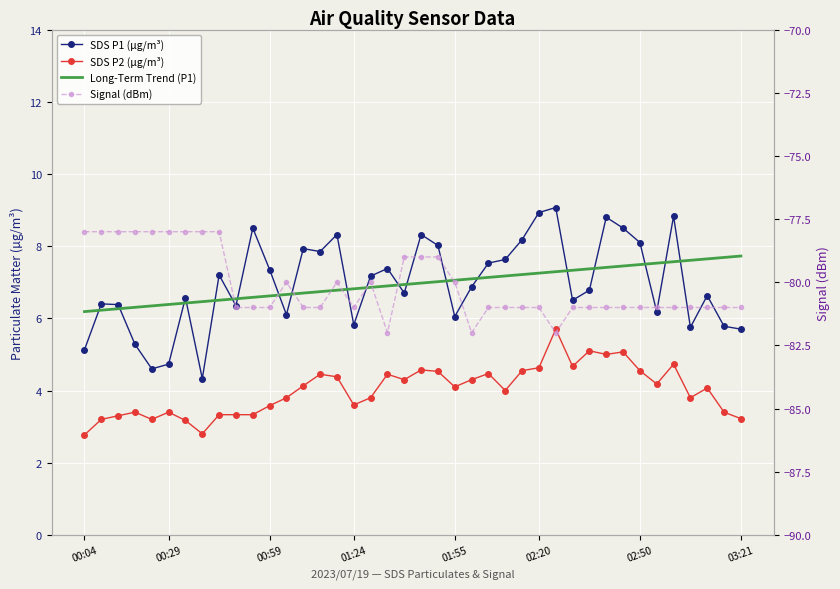

True or false: SDS P1 (µg/m³) has a value of 7.2 at 17.

True